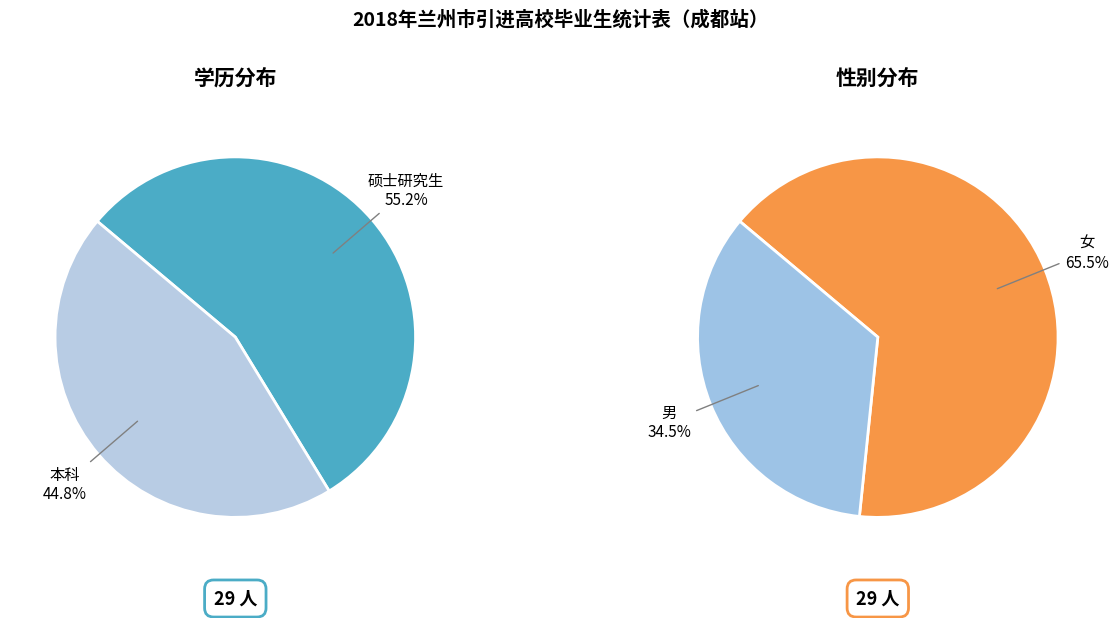

Which category has the smallest portion of the pie?

本科